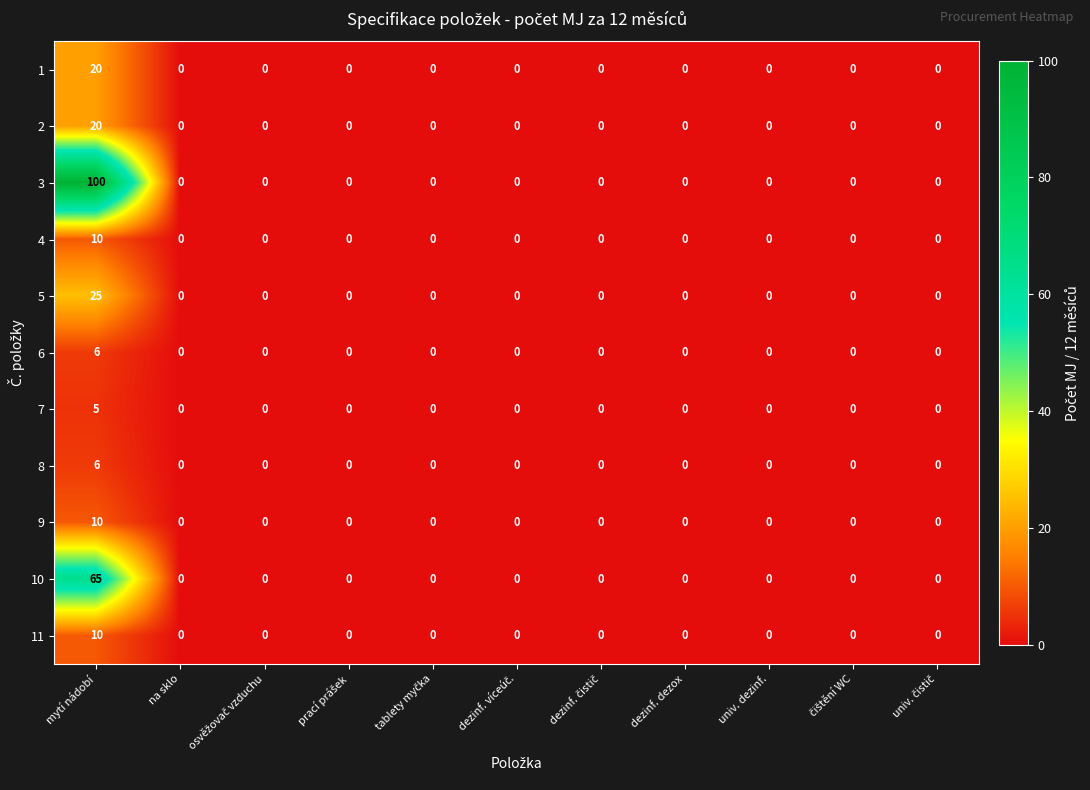

What is the highest value of the 10 series?

65